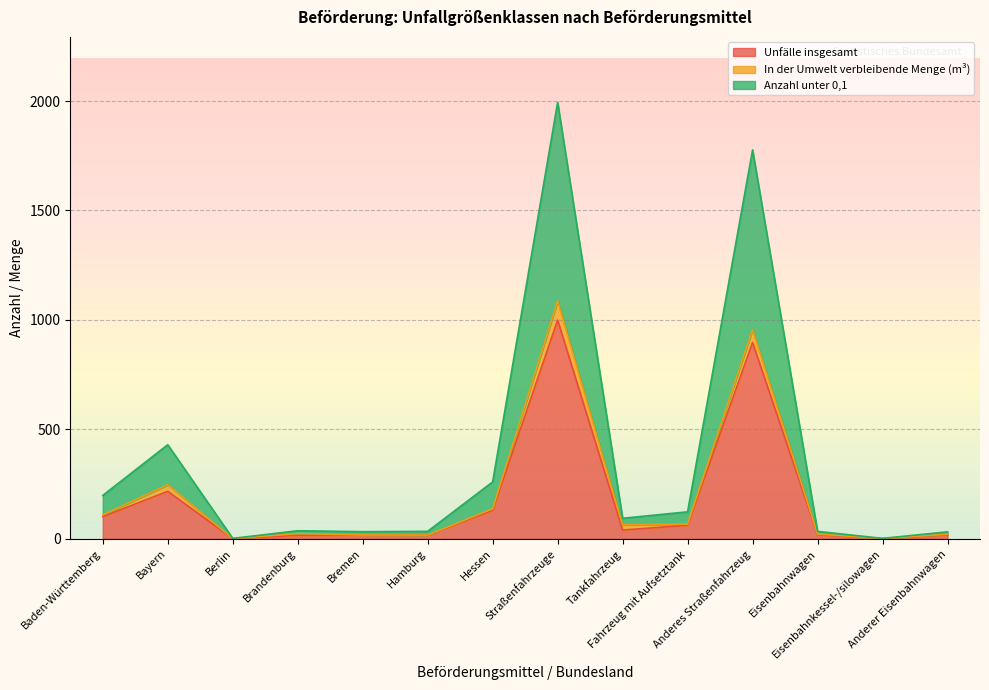

What is the total value across all series at Tankfahrzeug?

93.8